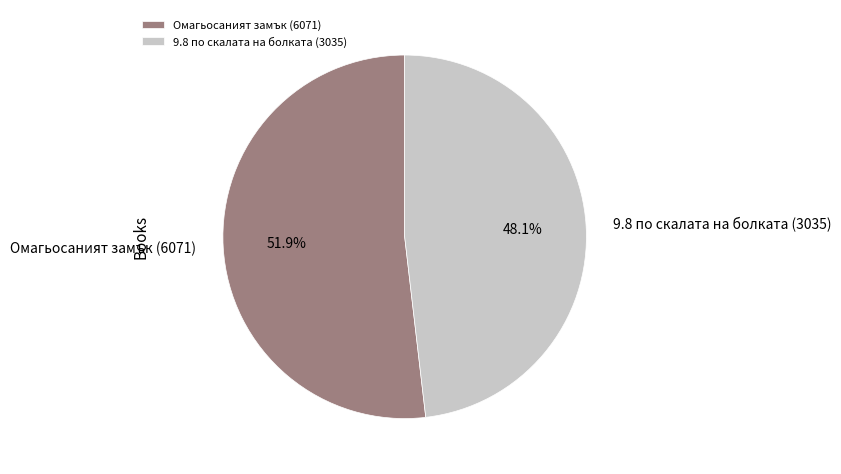

Rank the categories by value from highest to lowest.

Омагьосаният замък (6071), 9.8 по скалата на болката (3035)